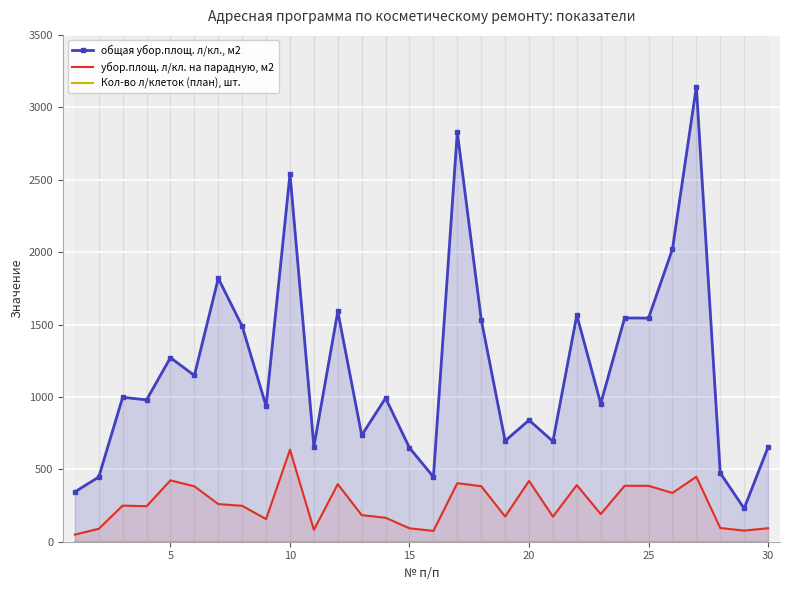

True or false: убор.площ. л/кл. на парадную, м2 and общая убор.площ. л/кл., м2 intersect in this chart.

False